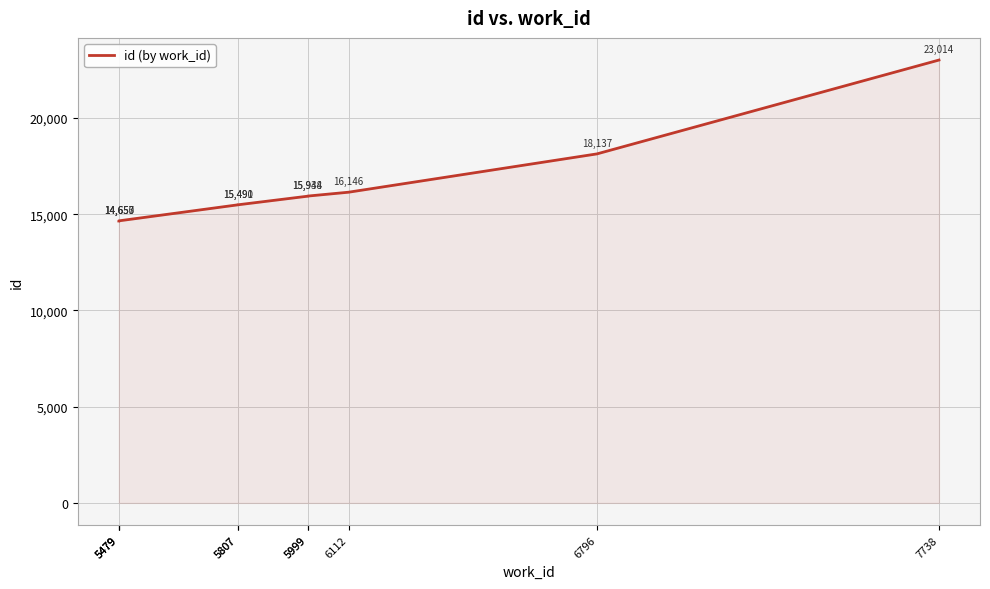

What value does the data have at 5999, to the nearest 10?

15940